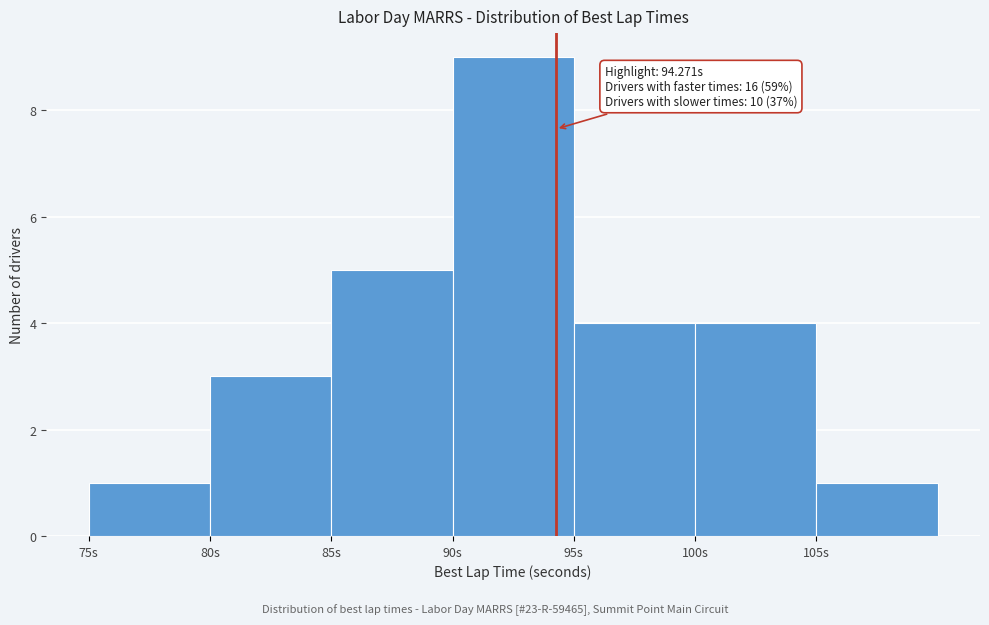

Which range on the x-axis has the tallest bar?

90 to 95